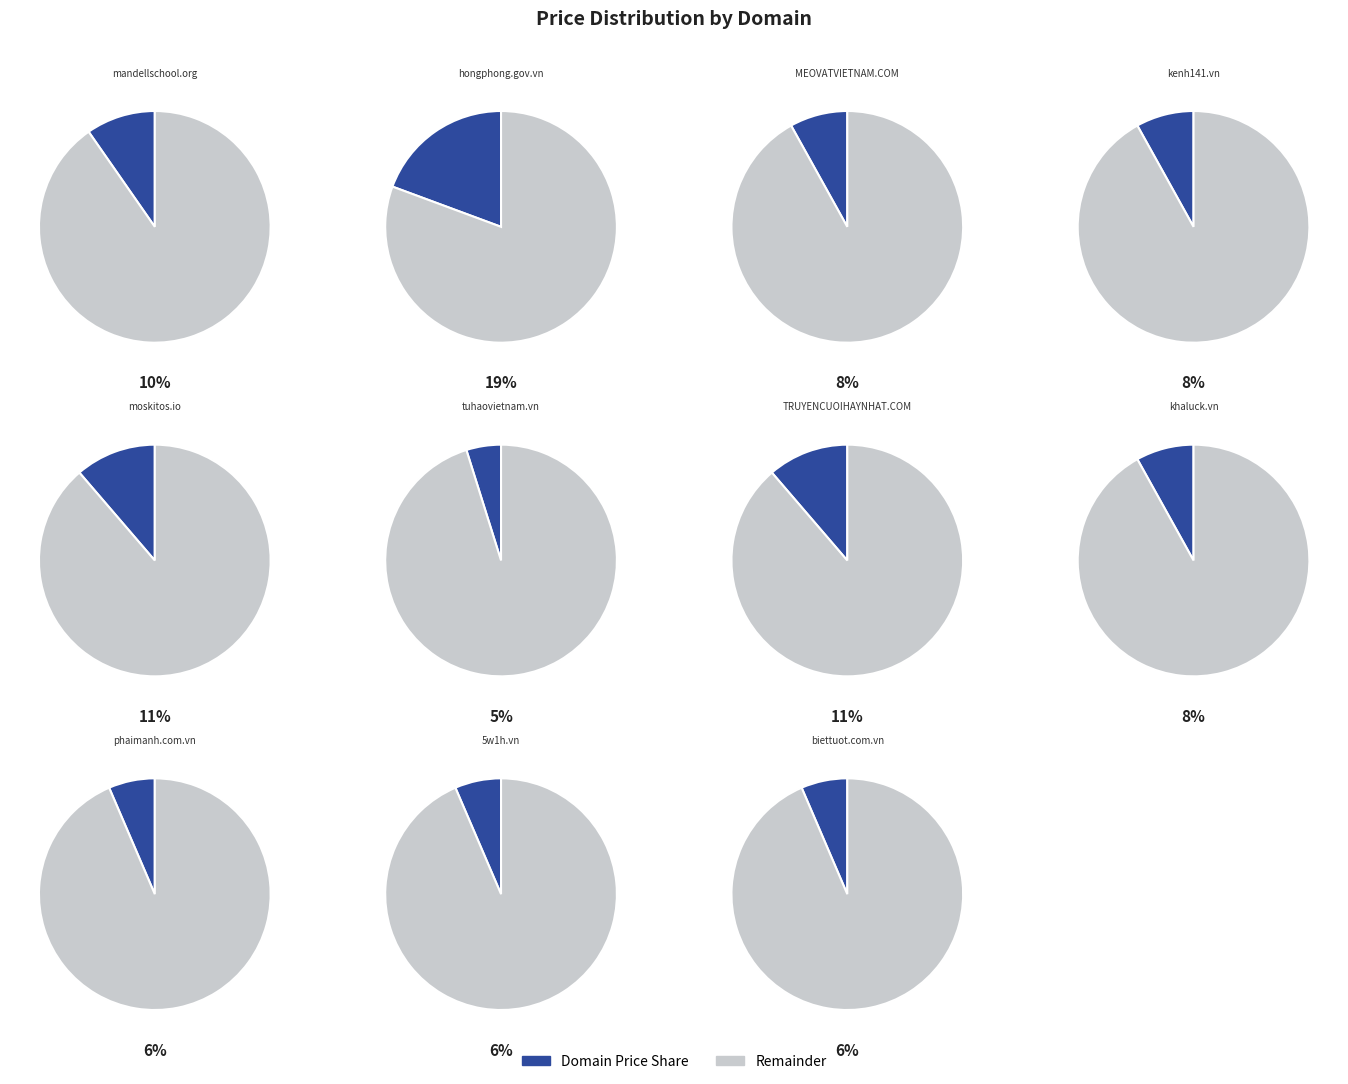

Rank the categories by value from lowest to highest.

tuhaovietnam.vn, phaimanh.com.vn, 5w1h.vn, biettuot.com.vn, MEOVATVIETNAM.COM, kenh141.vn, khaluck.vn, mandellschool.org, moskitos.io, TRUYENCUOIHAYNHAT.COM, hongphong.gov.vn